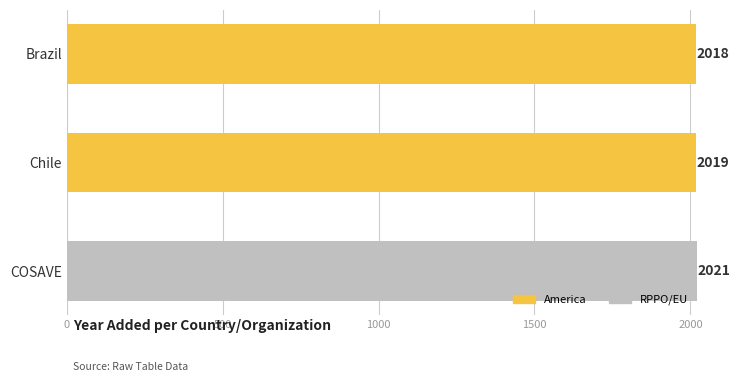

What is the average value?

2019